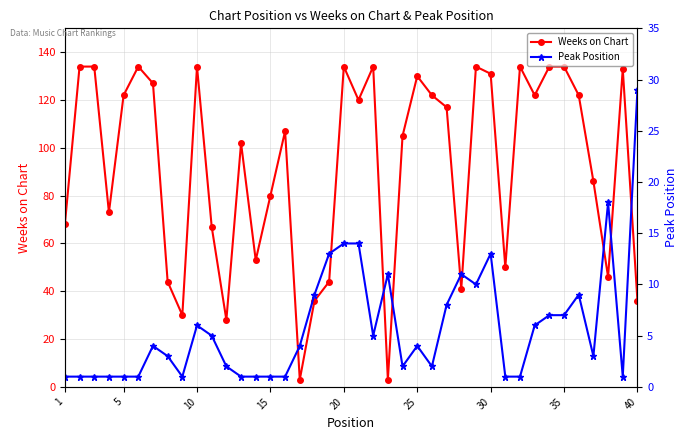

Which series ends up on top after the final intersection of Weeks on Chart and Peak Position?

Weeks on Chart